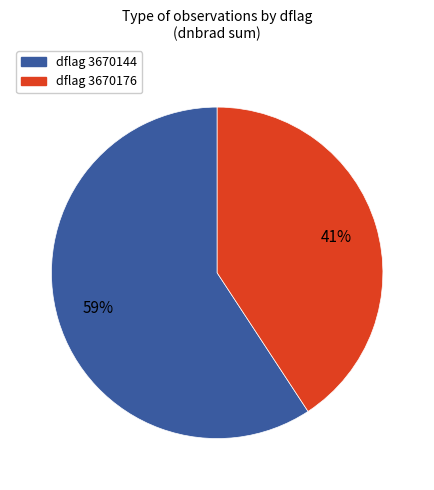

Which category has the smallest portion of the pie?

dflag 3670176